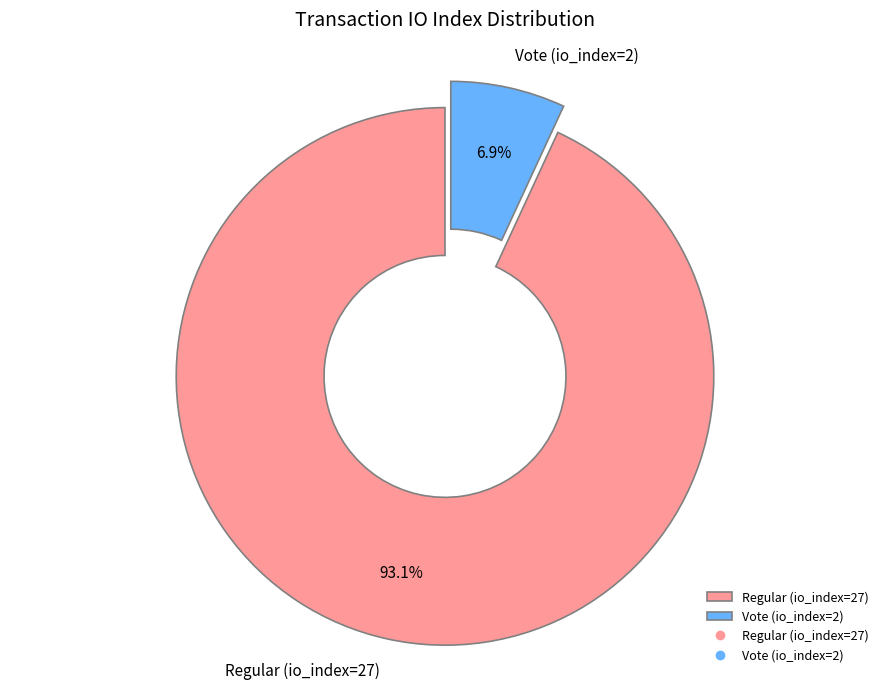

Which has a higher value, Vote (io_index=2) or Regular (io_index=27)?

Regular (io_index=27)